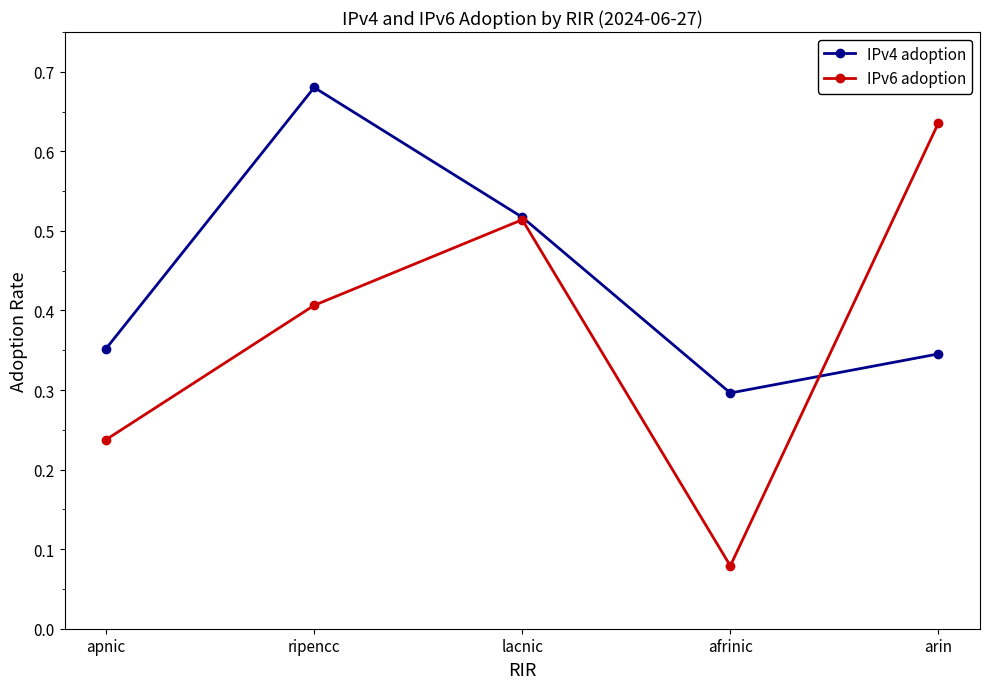

The IPv4 adoption series shows 0.3 at arin. True or false?

True